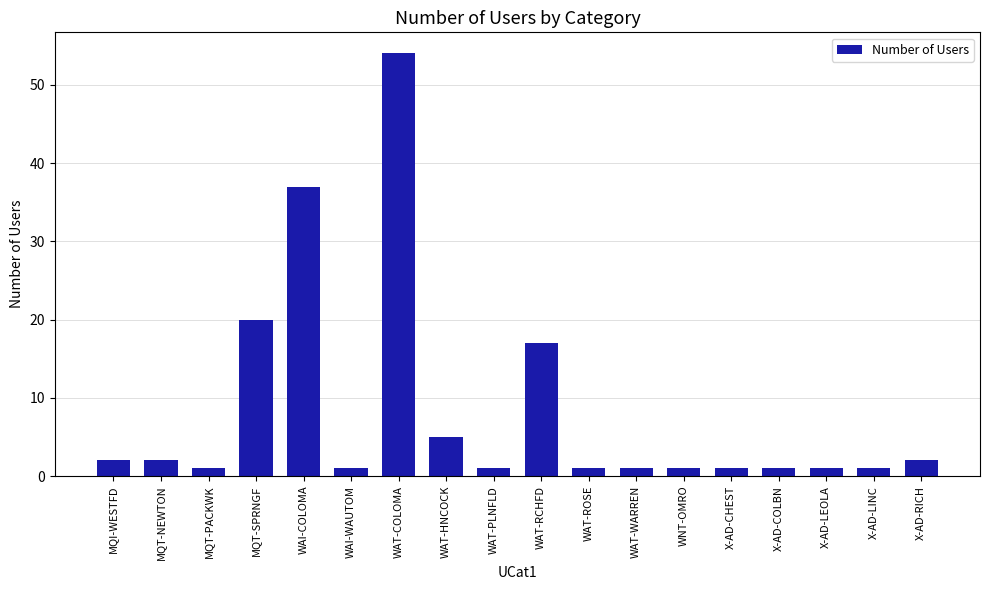

Count the number of categories in the chart.

18